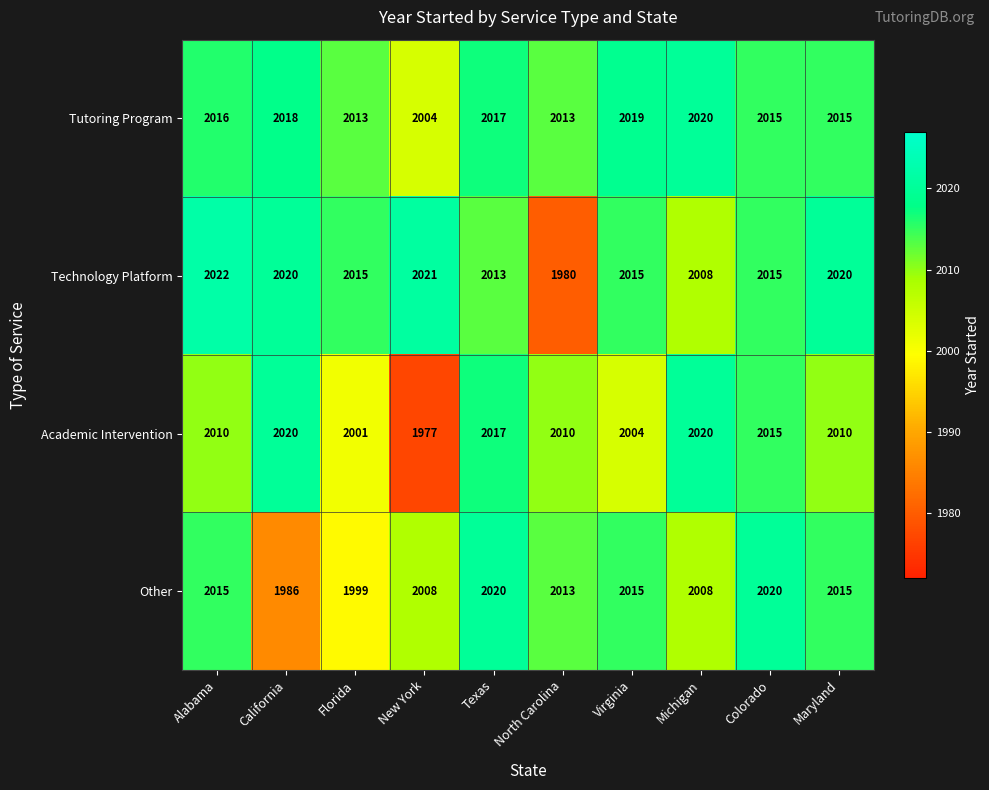

Which label corresponds to the smallest value in the chart?

New York